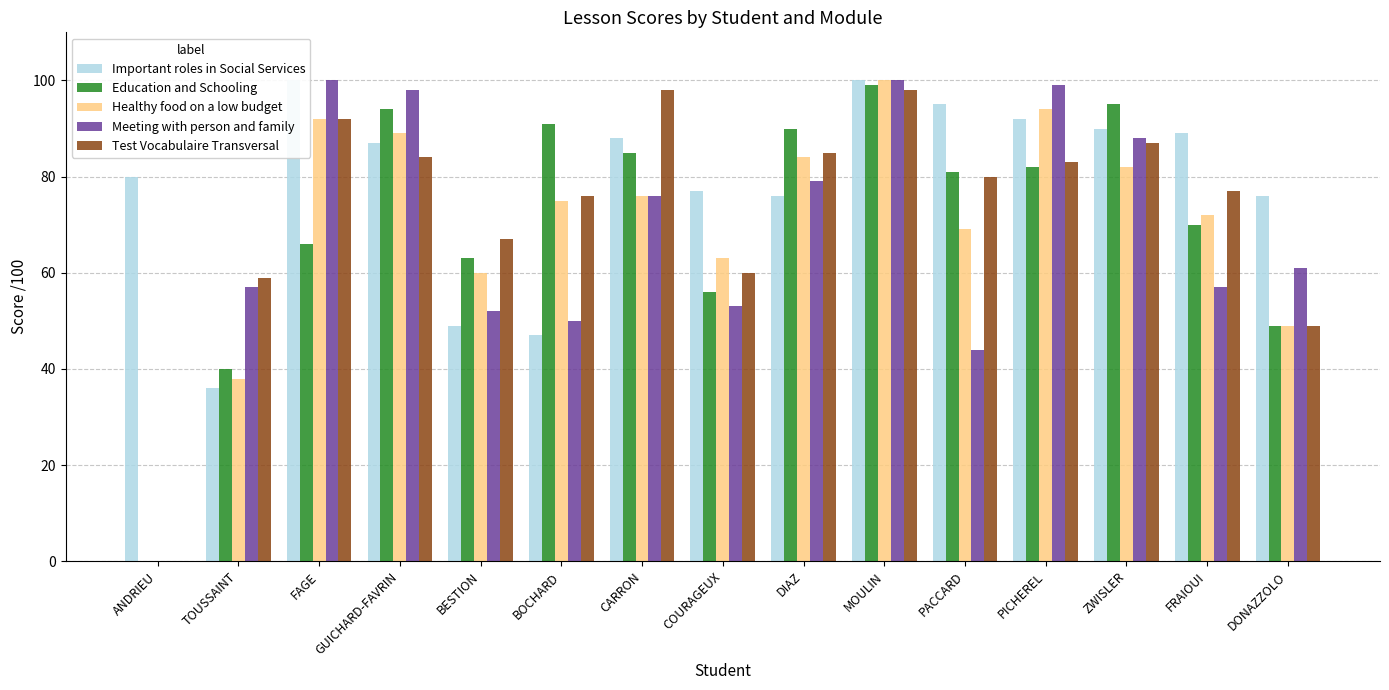

Reading right to left, extract all data points from this chart.

Important roles in Social Services: 76	89	90	92	95	100	76	77	88	47	49	87	100	36	80
Education and Schooling: 49	70	95	82	81	99	90	56	85	91	63	94	66	40	0
Healthy food on a low budget: 49	72	82	94	69	100	84	63	76	75	60	89	92	38	0
Meeting with person and family: 61	57	88	99	44	100	79	53	76	50	52	98	100	57	0
Test Vocabulaire Transversal: 49	77	87	83	80	98	85	60	98	76	67	84	92	59	0